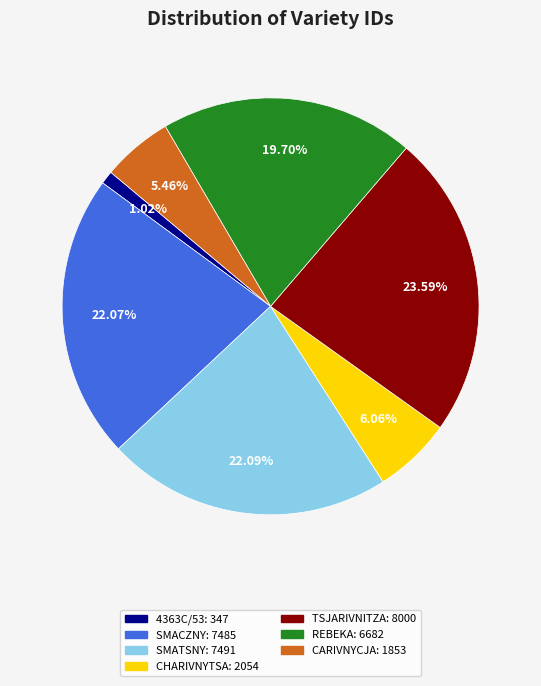

Do CHARIVNYTSA and REBEKA together represent more than half of the pie?

No